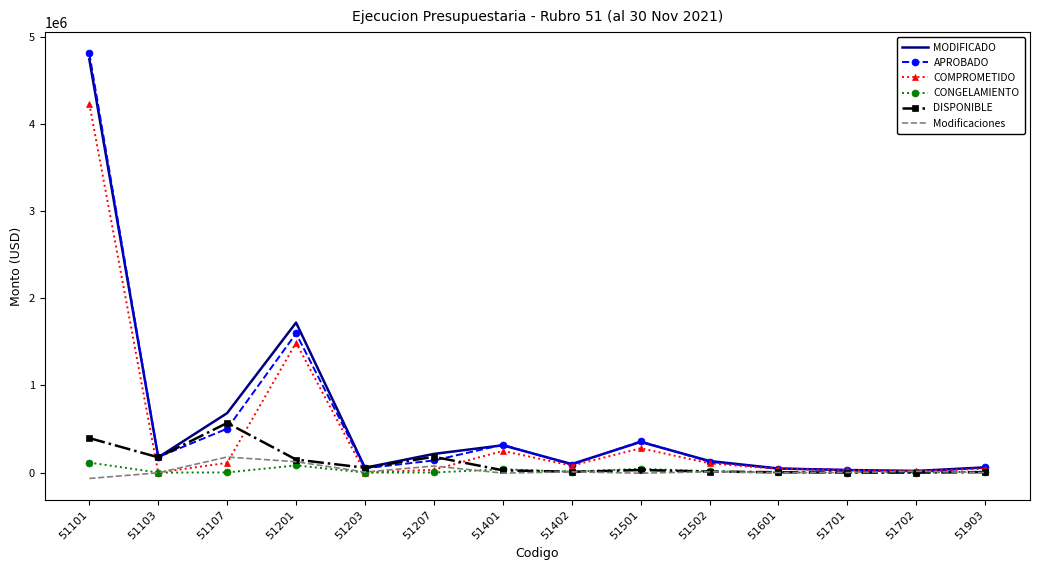

At which category does COMPROMETIDO reach its first local valley?

51103